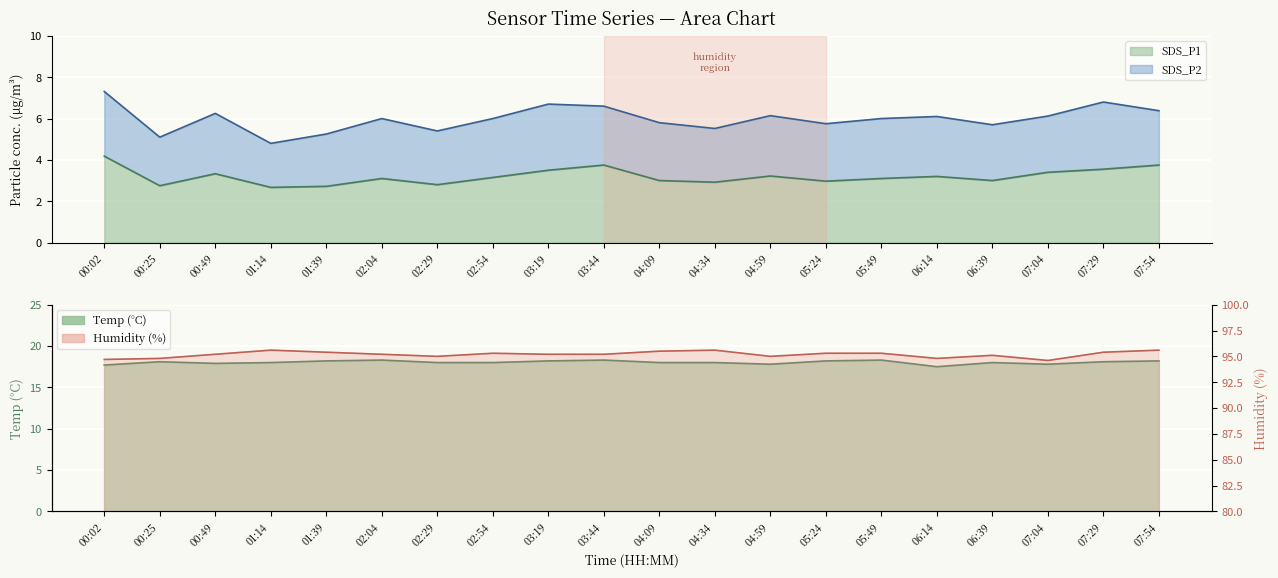

What is the approximate value of Humidity at 07:54?

95.6